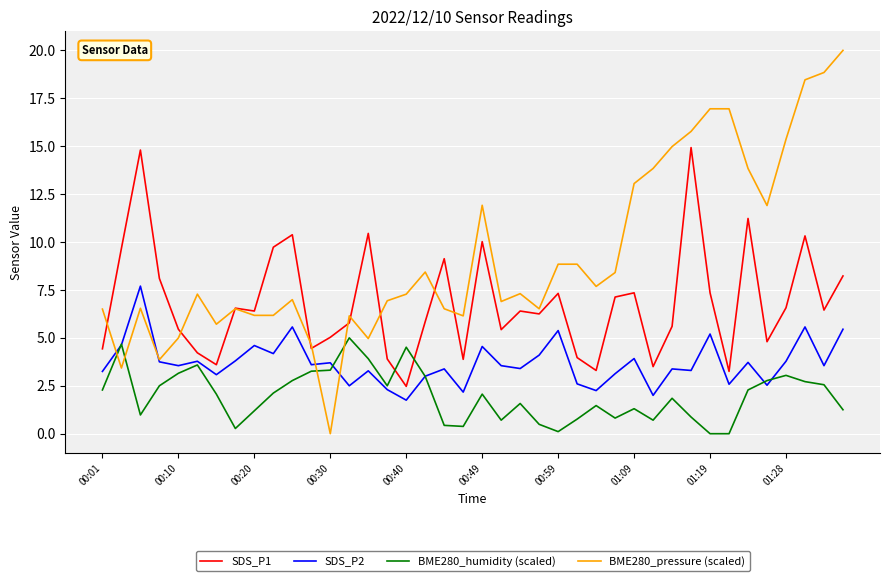

How many intersections are there between BME280_pressure (scaled) and SDS_P1?

10